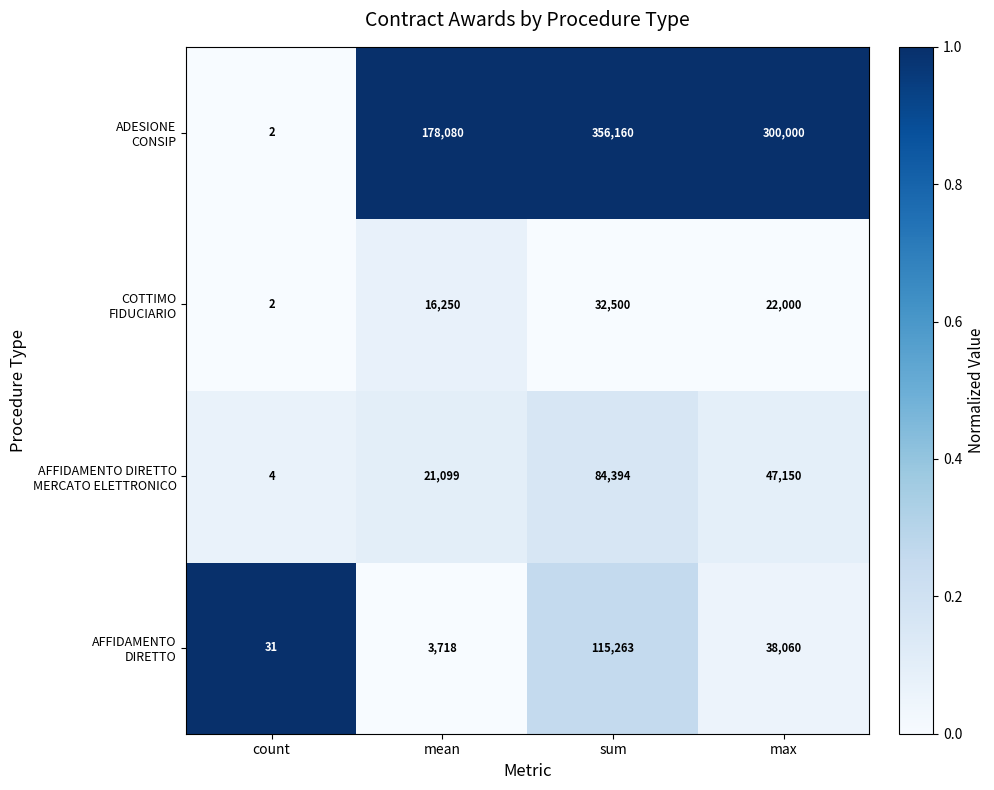

What is the spread (max minus min) of values at sum?

323660